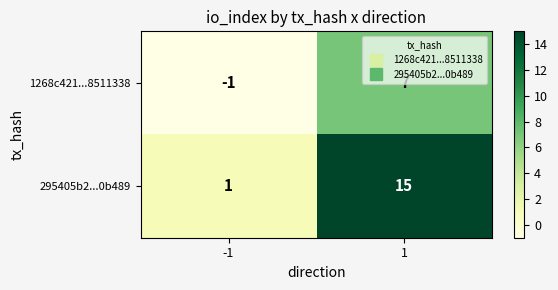

Read the 295405b2...0b489 value at 1, to the nearest 5.

15